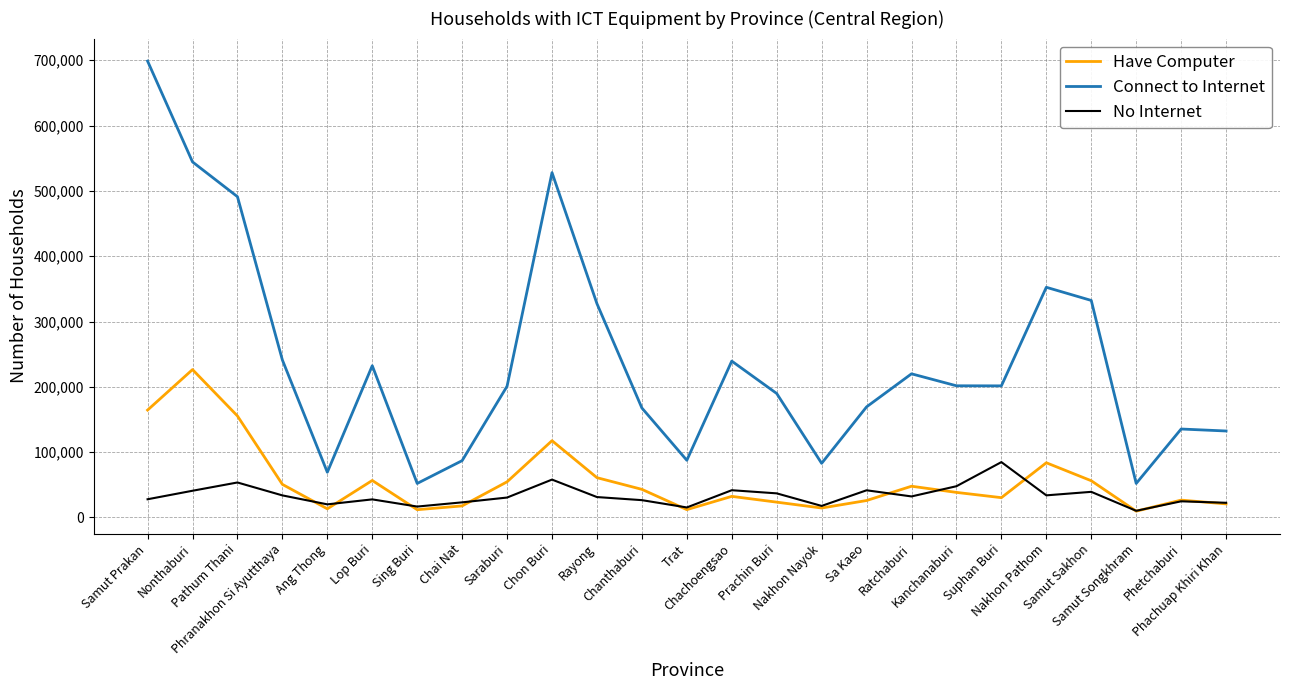

True or false: Connect to Internet and Have Computer cross at least once.

False